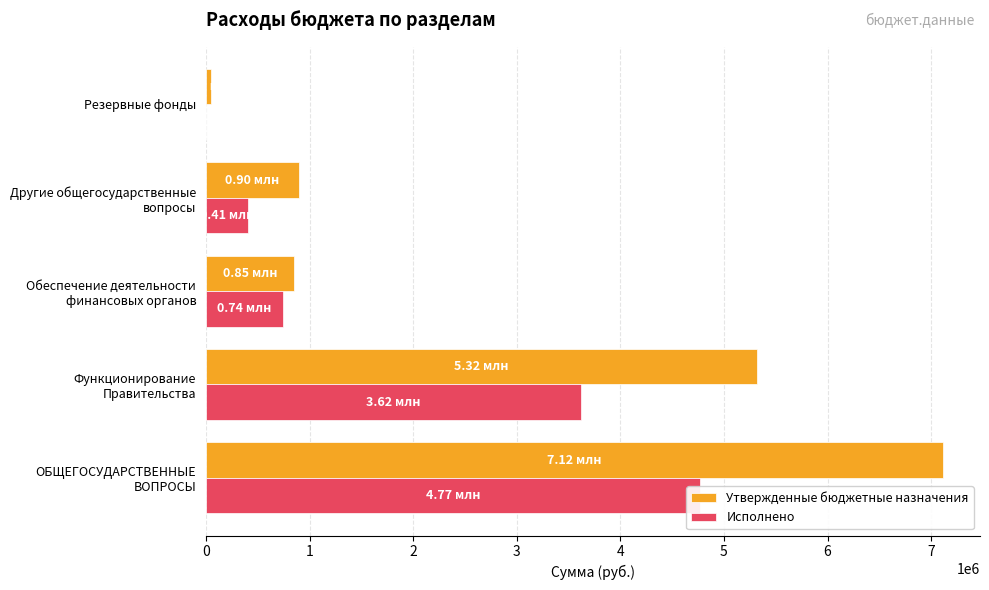

Is the value of Исполнено at Обеспечение деятельности финансовых органов greater than the value of Утвержденные бюджетные назначения at Резервные фонды?

Yes